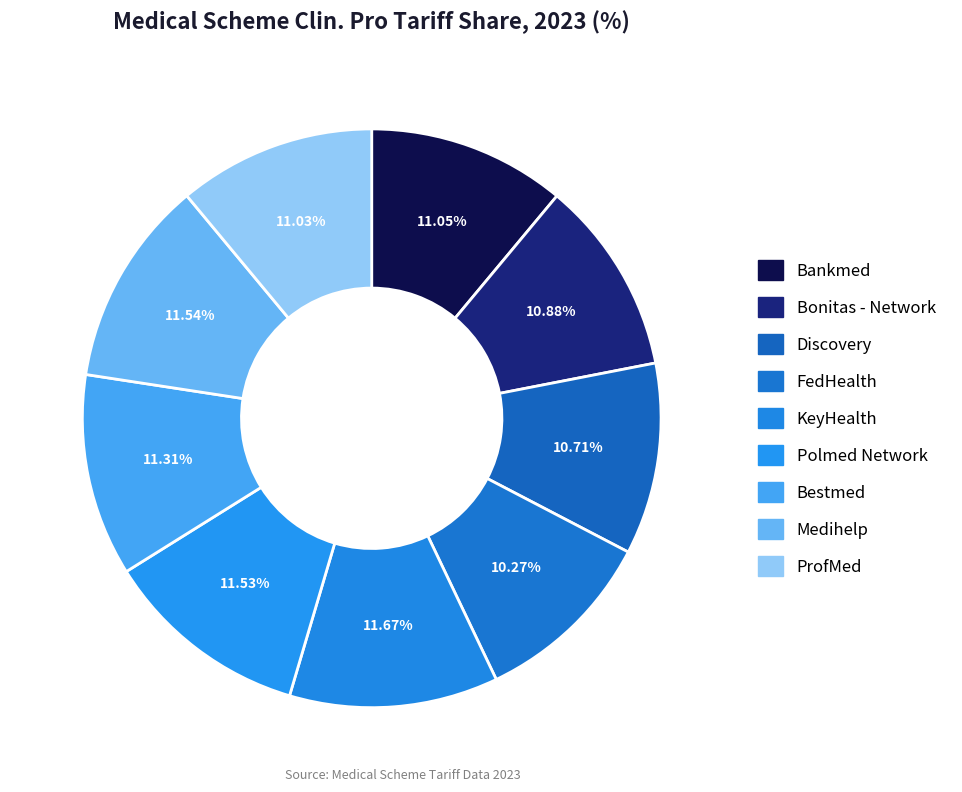

Does any single category account for the majority?

No